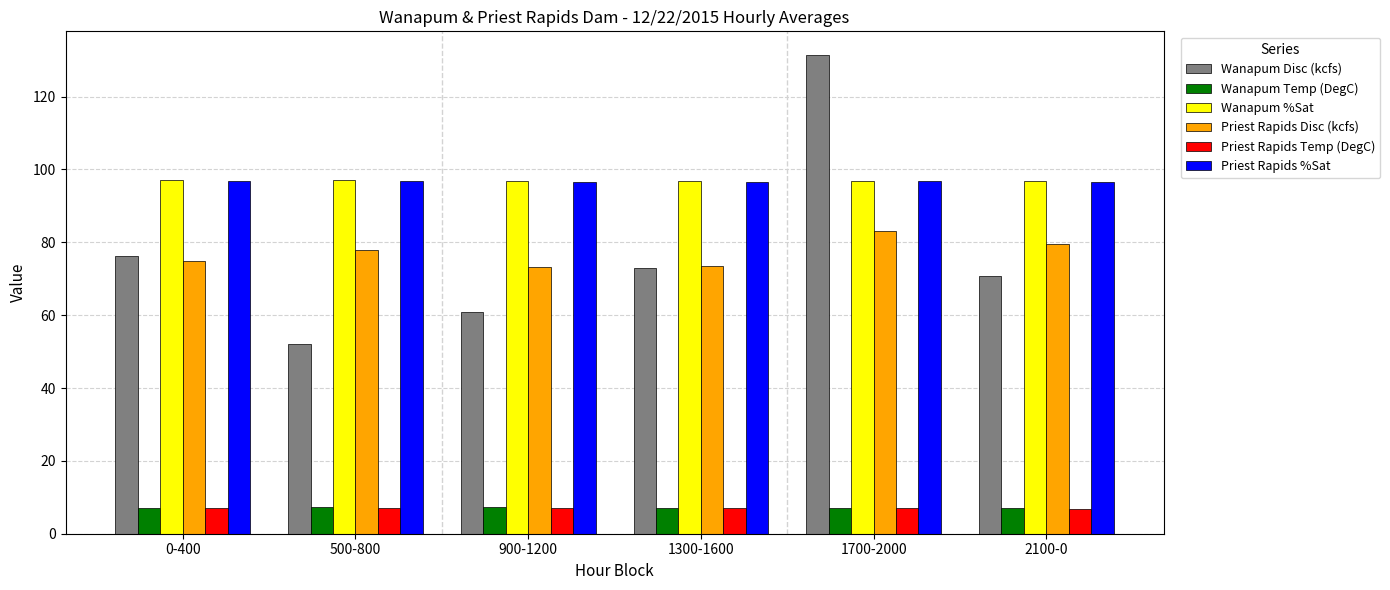

The Priest Rapids Disc (kcfs) series shows 77.8 at 500-800. True or false?

True